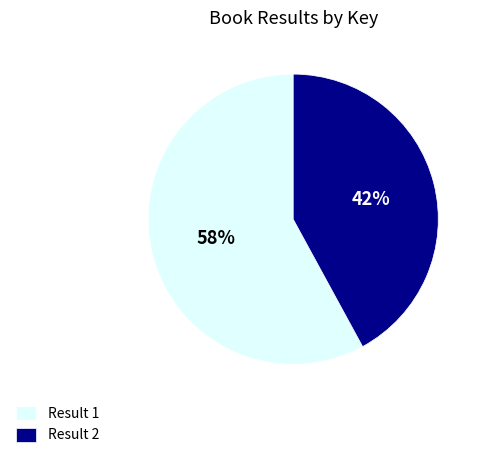

Is it true that Result 2 is 42% of the pie?

True